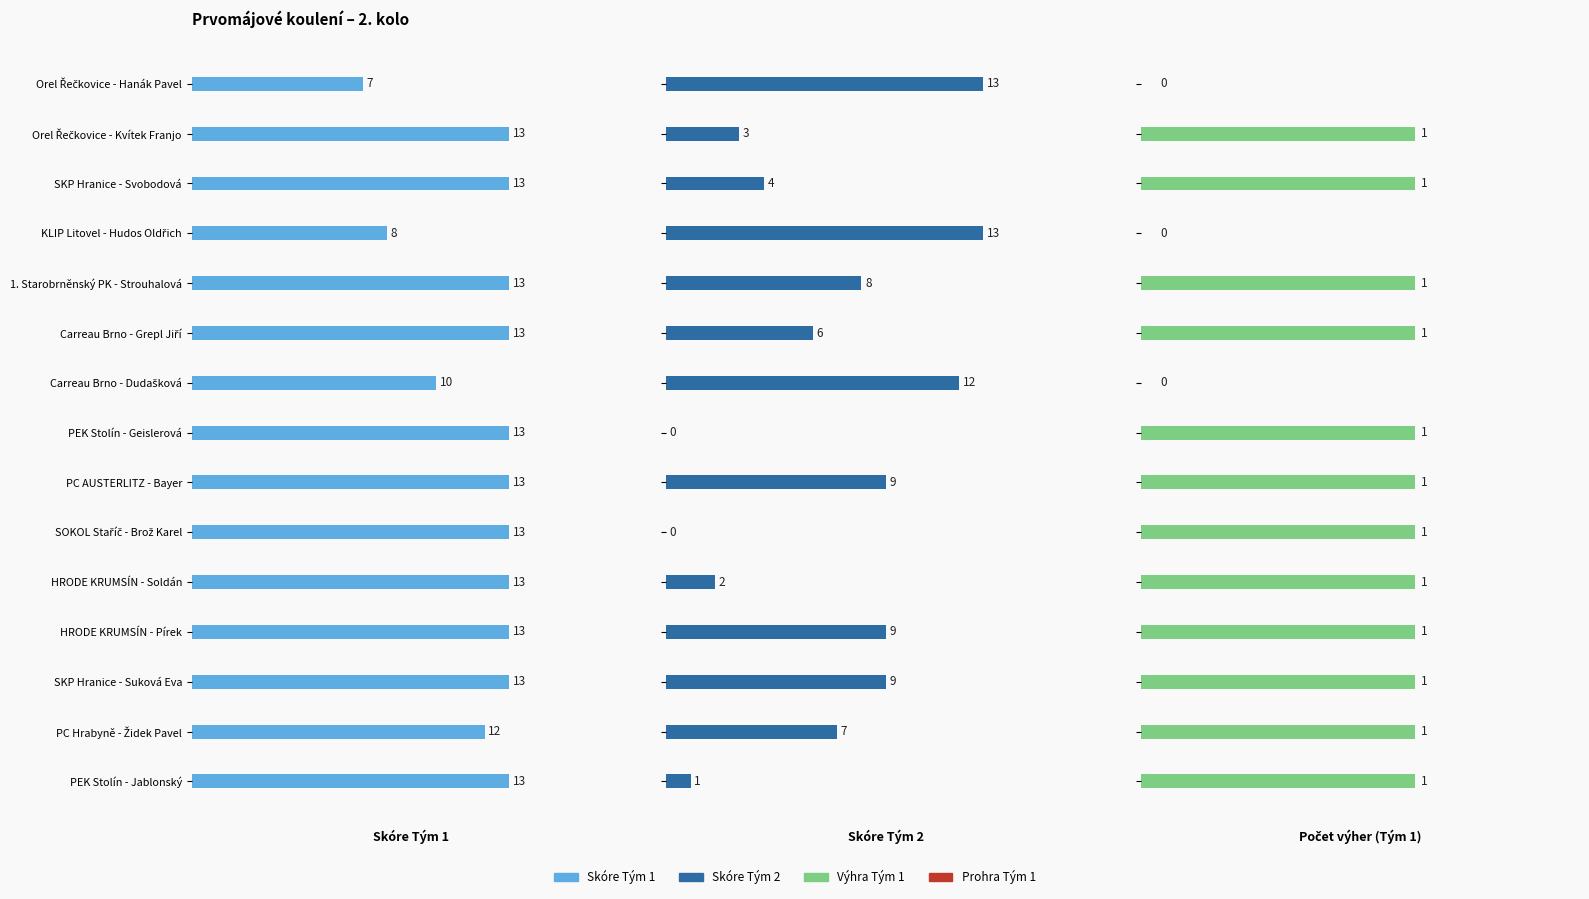

The Skóre Tým 1 series shows 13 at PC AUSTERLITZ - Bayer. True or false?

True